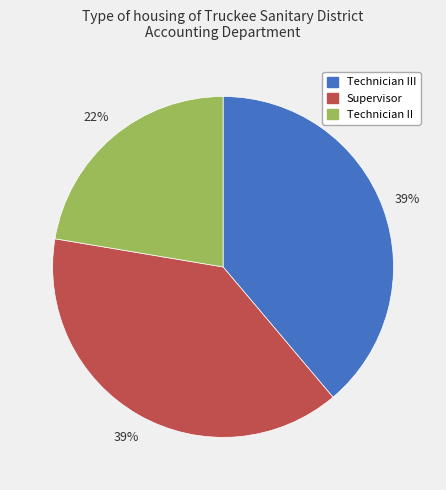

Rank the categories by value from lowest to highest.

Technician II, Supervisor, Technician III